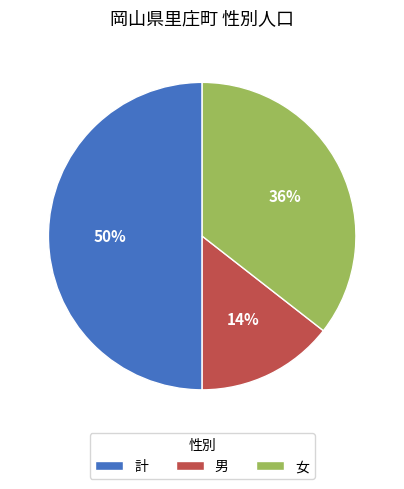

Which slice is the largest?

計